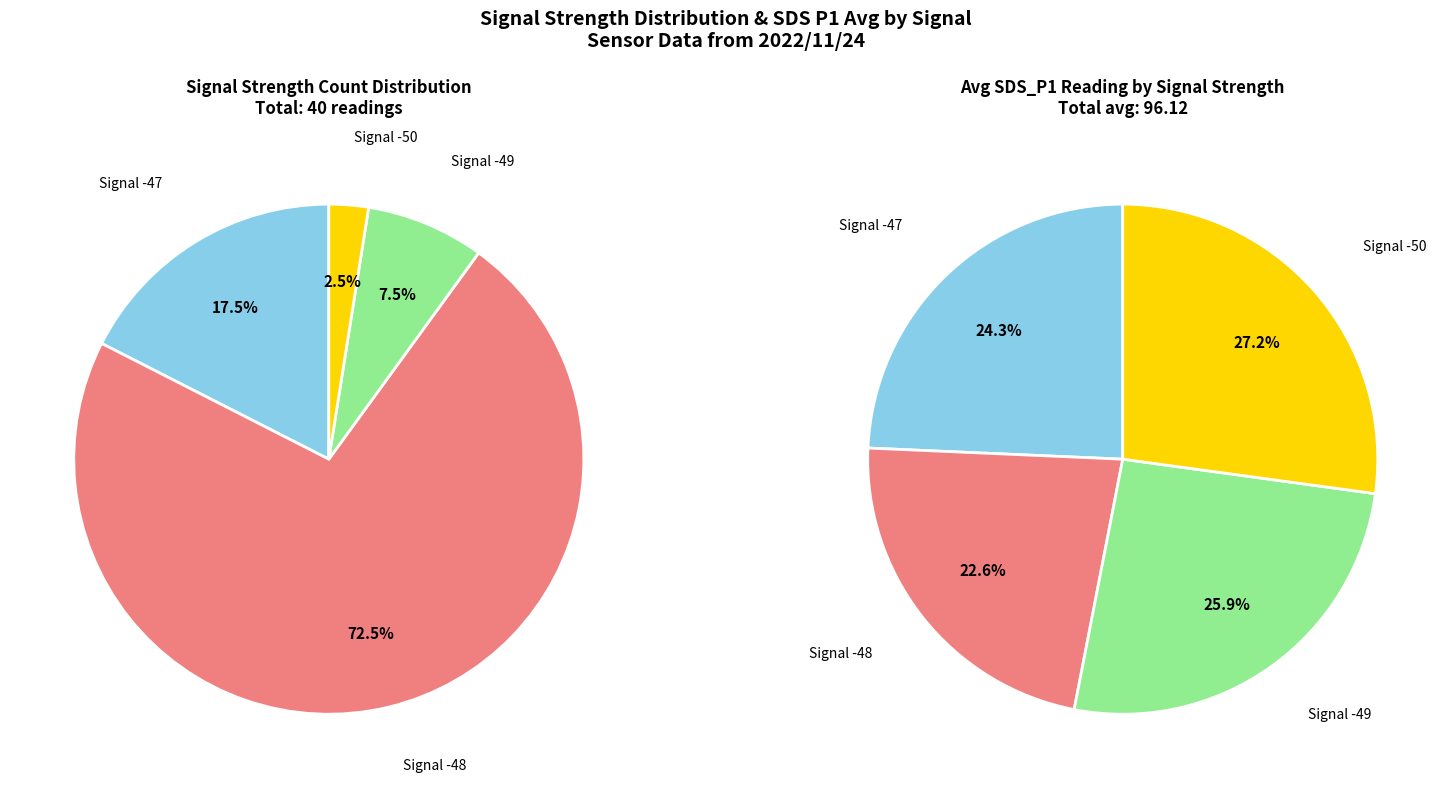

What is the spread (max minus min) of values at -50?

61.5